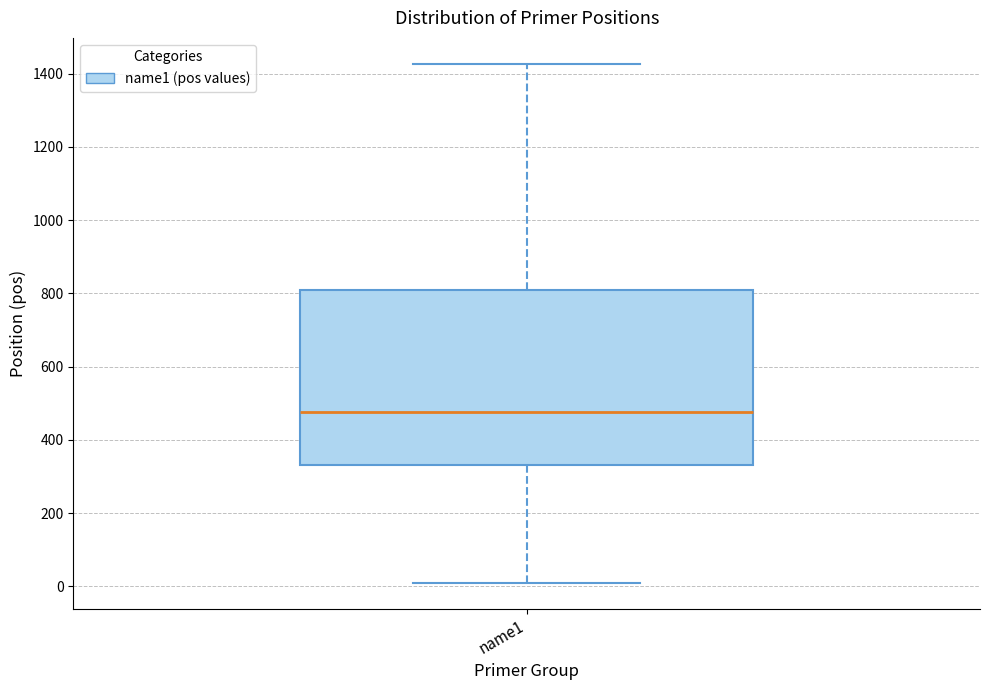

Transcribe this box plot: give where the median line is, the range the box spans, and where the two whiskers end, as read against the y-axis. The values are not printed on the chart, so give them approximately, as read against the axis.

median 480, box 340 to 820, whiskers 20 to 1420